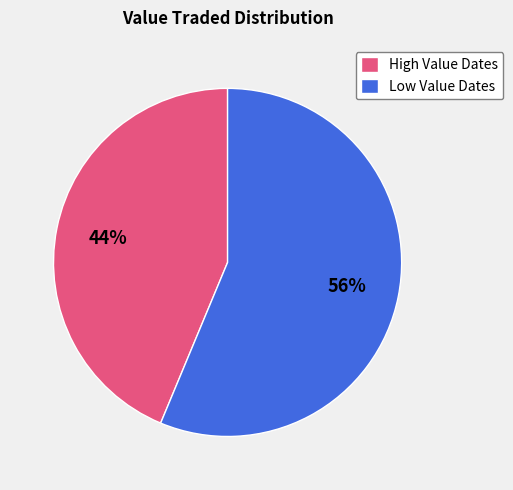

How many segments does this pie chart have?

2